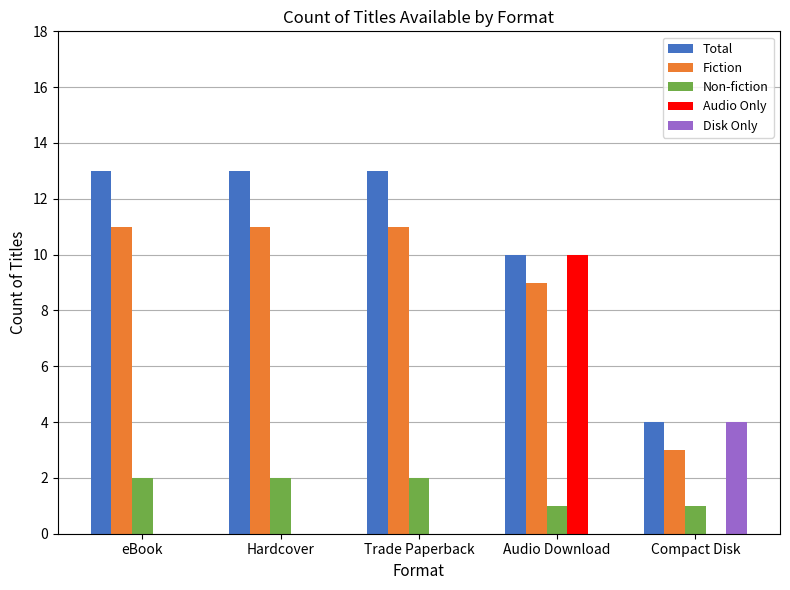

What are all the series names shown in the legend?

Total, Fiction, Non-fiction, Audio Only, Disk Only